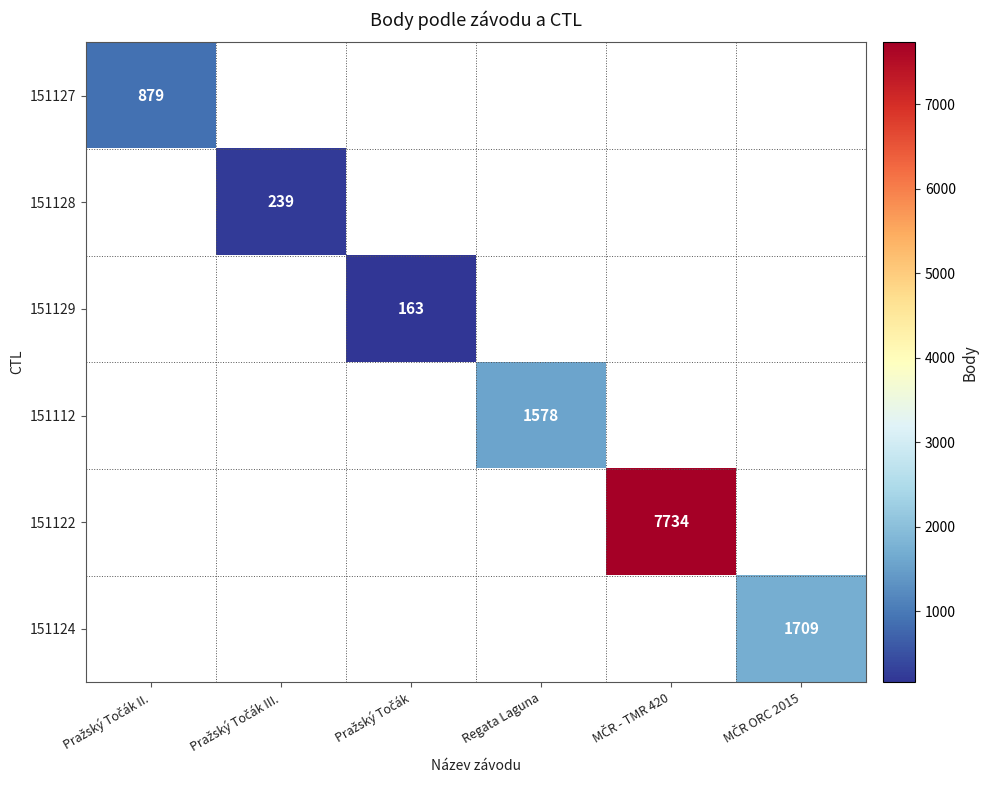

How many distinct data groups are displayed?

6